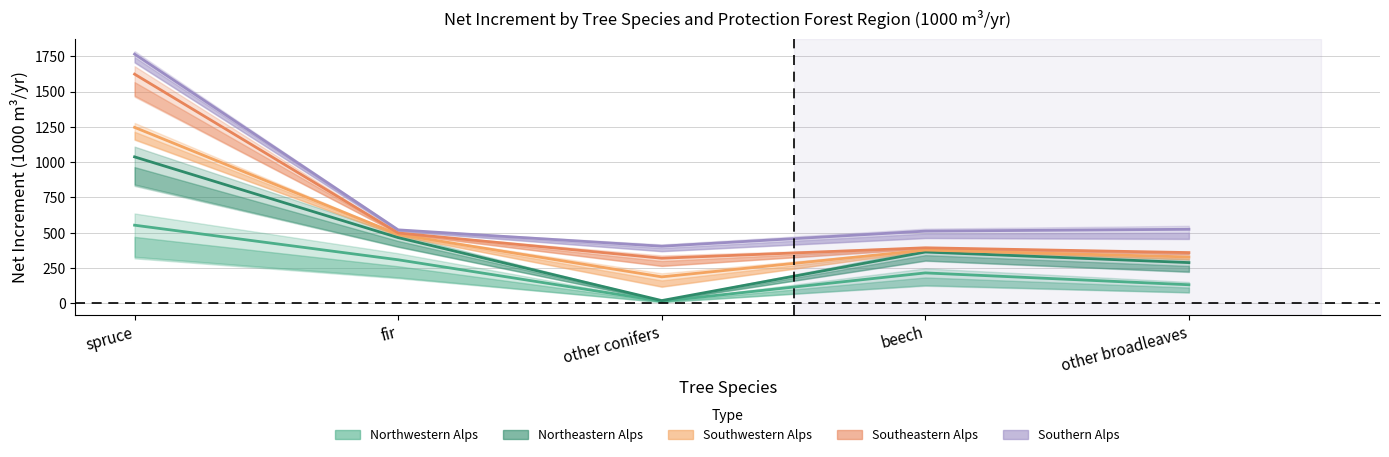

True or false: Southern Alps (col_12) and Southwestern Alps (col_8) cross at least once.

False